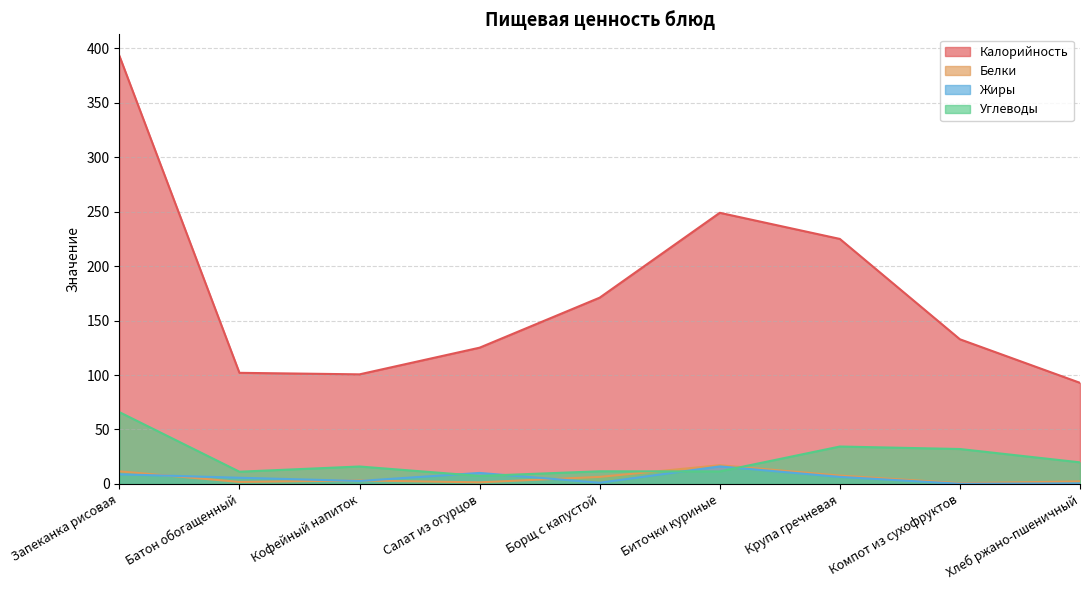

Where is Углеводы nearest to the value 36?

Крупа гречневая